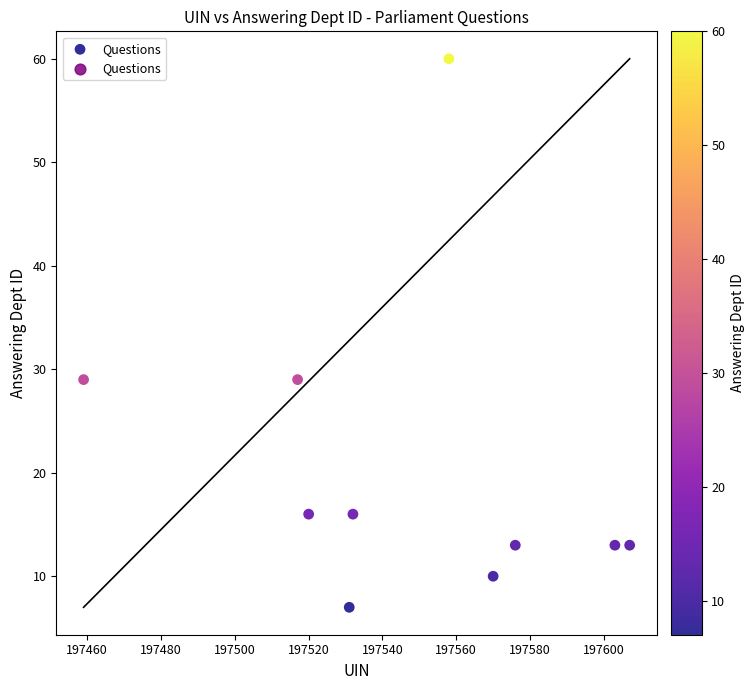

What is the average Y value?

21